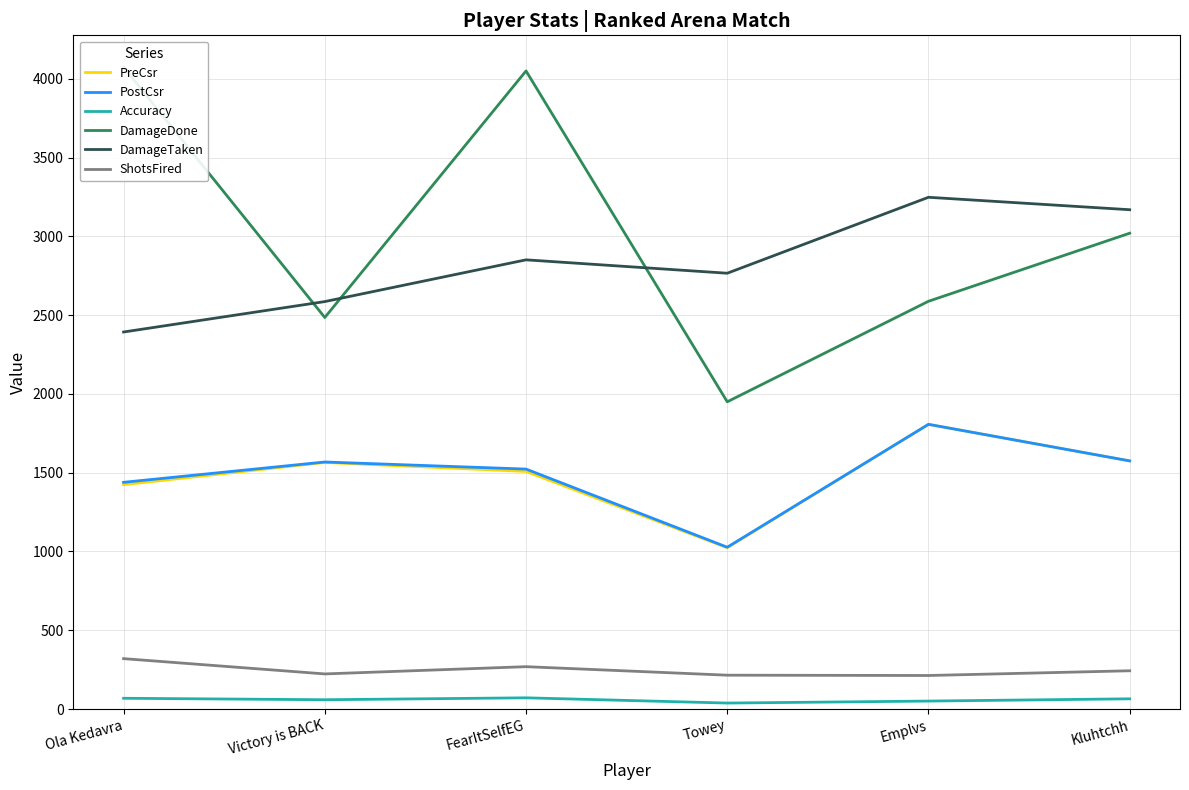

What is the difference between the second highest and second lowest values in the PostCsr series?

136.0